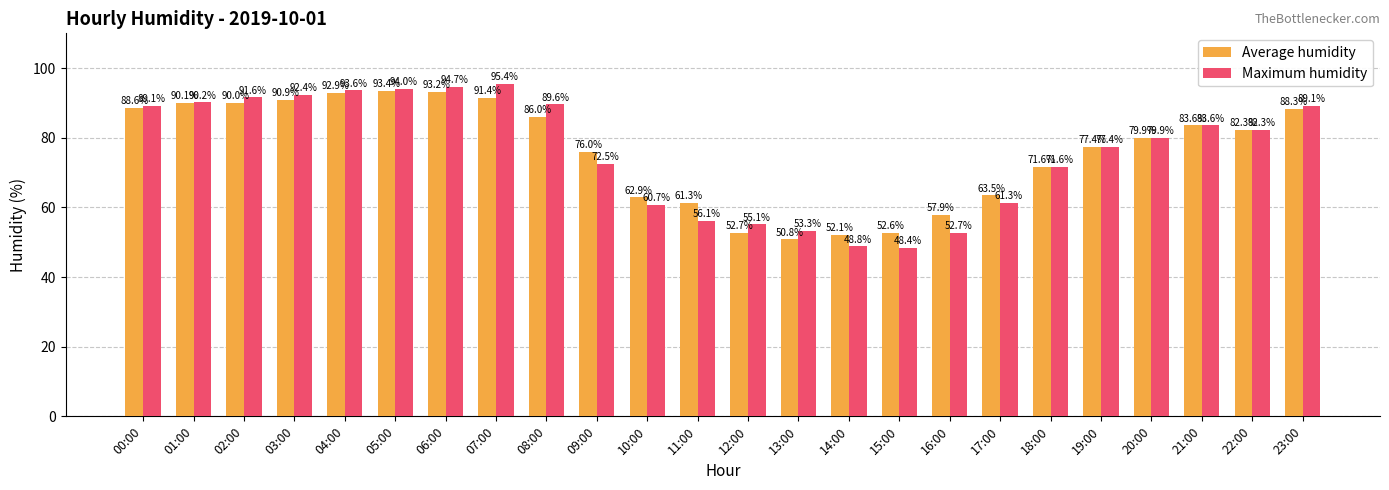

Reading right to left, what are all the values shown in this chart?

Average humidity: 88.3	82.3	83.6	79.9	77.4	71.6	63.5	57.9	52.6	52.1	50.8	52.7	61.3	62.9	76.0	86.0	91.4	93.2	93.4	92.9	90.9	90.0	90.1	88.6
Maximum humidity: 89.1	82.3	83.6	79.9	77.4	71.6	61.3	52.7	48.4	48.8	53.3	55.1	56.1	60.7	72.5	89.6	95.4	94.7	94.0	93.6	92.4	91.6	90.2	89.1